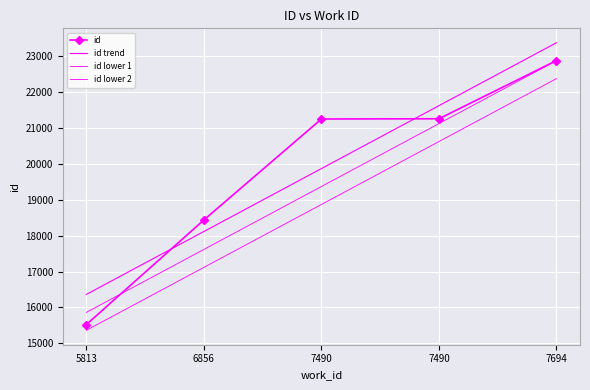

True or false: id and id lower 1 cross at least once.

True